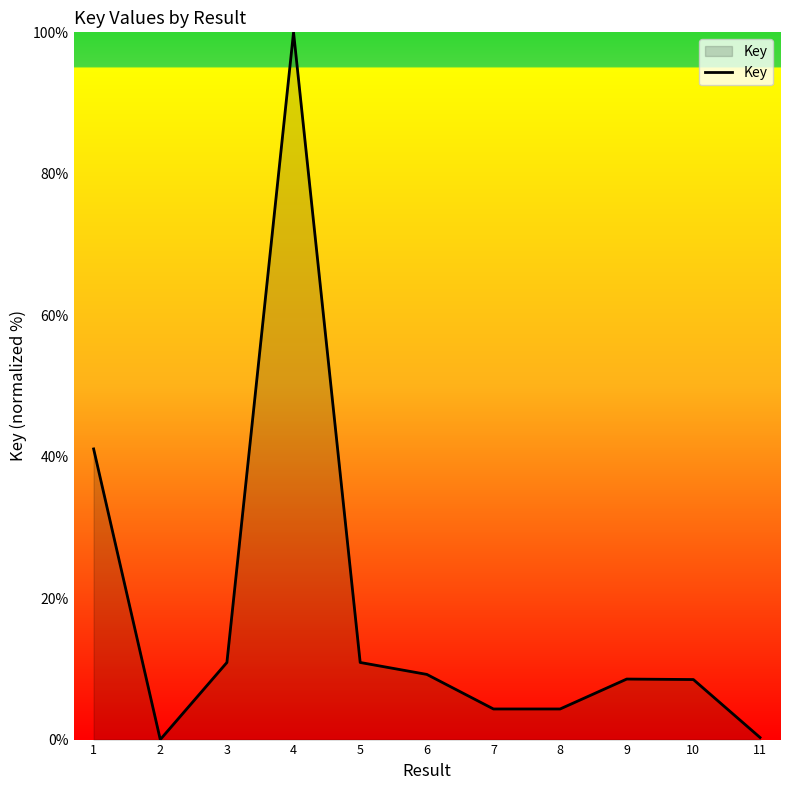

The value at 6 is 9.2. True or false?

True